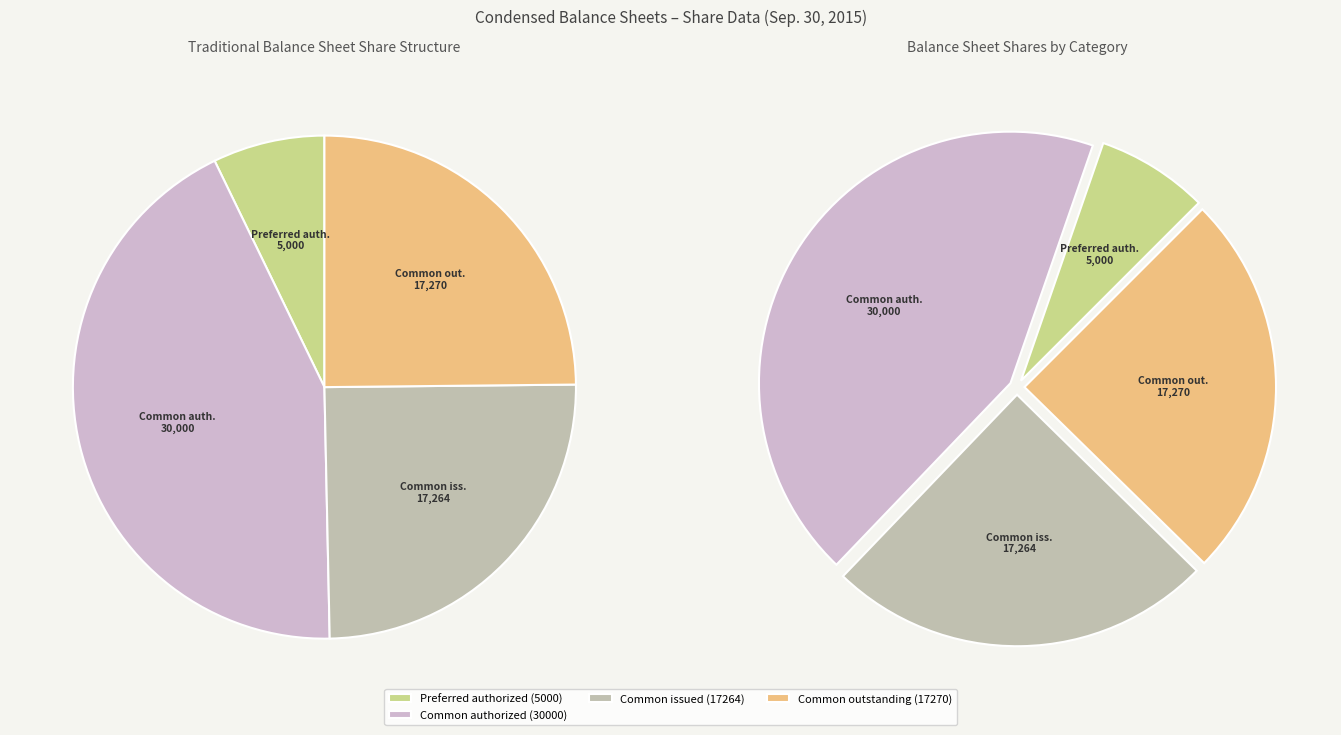

Which category has the biggest portion of the pie?

Common authorized (30000)